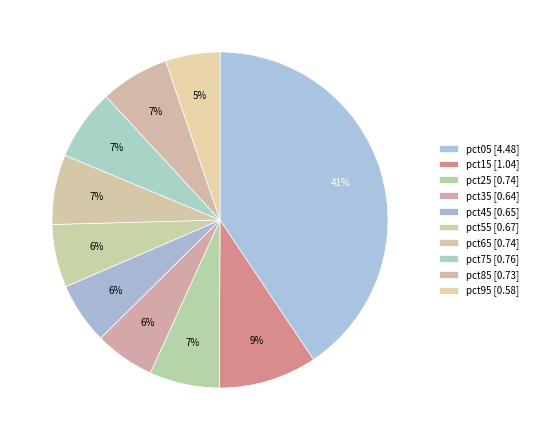

How many slices are in this pie chart?

10